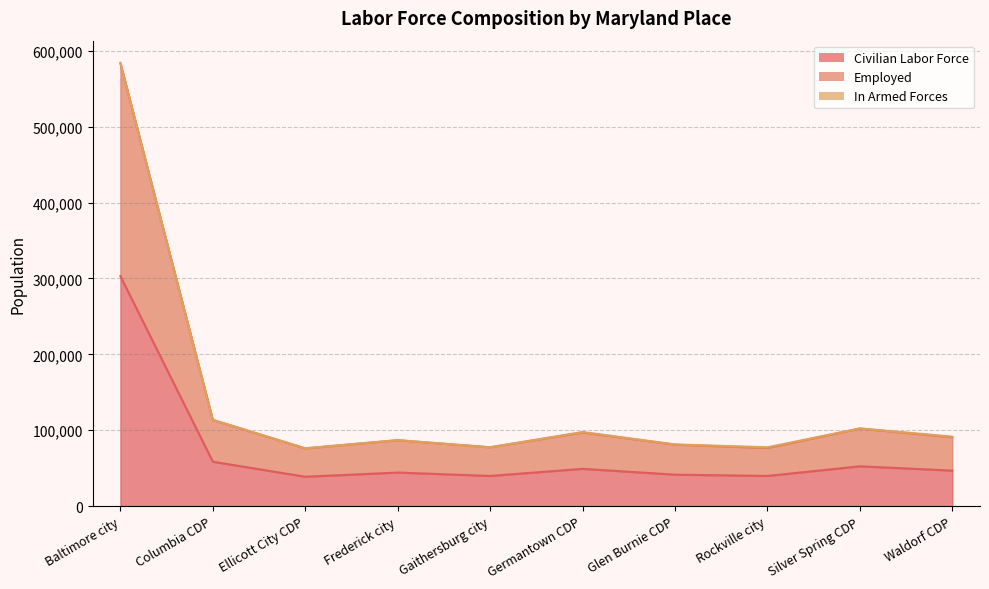

How many data points in Employed are above 90803?

4